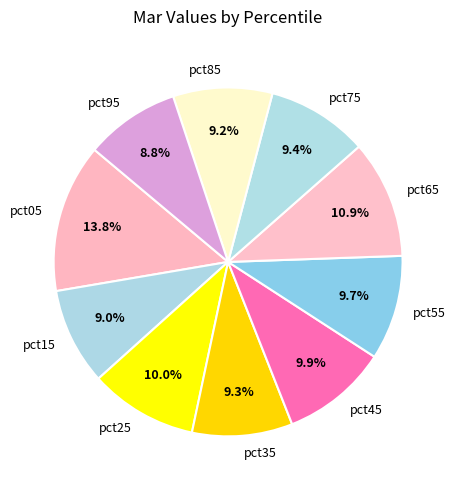

To the nearest percent, what is the difference between the largest and smallest slice percentages?

5%